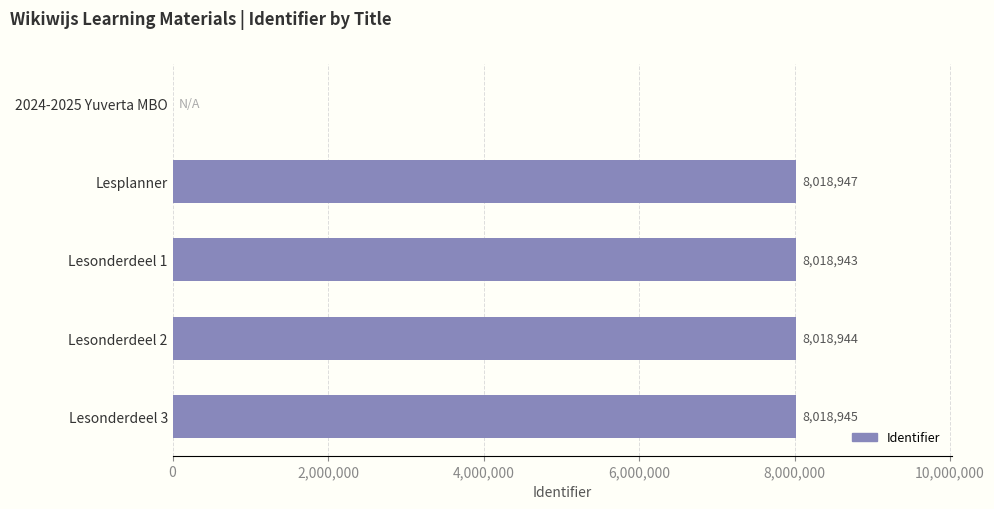

What is the average value?

6415156